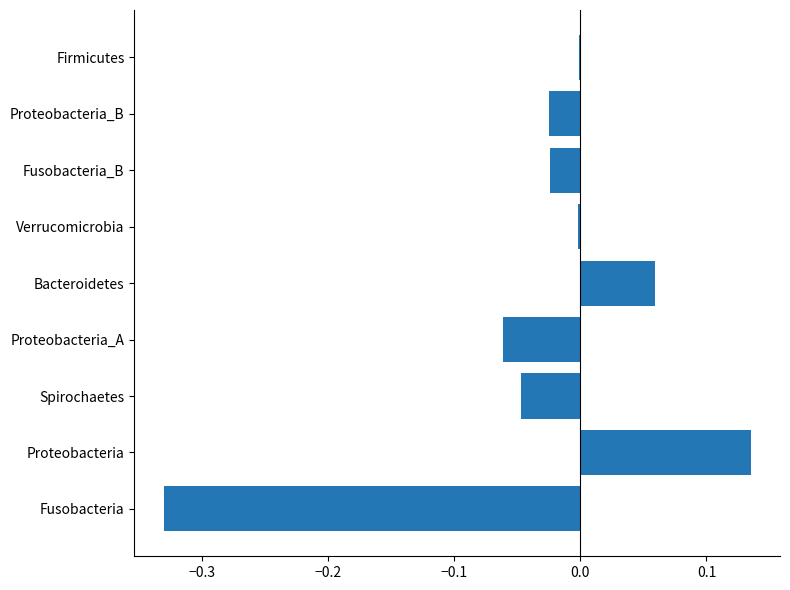

Which has a higher value, Spirochaetes or Fusobacteria?

Spirochaetes